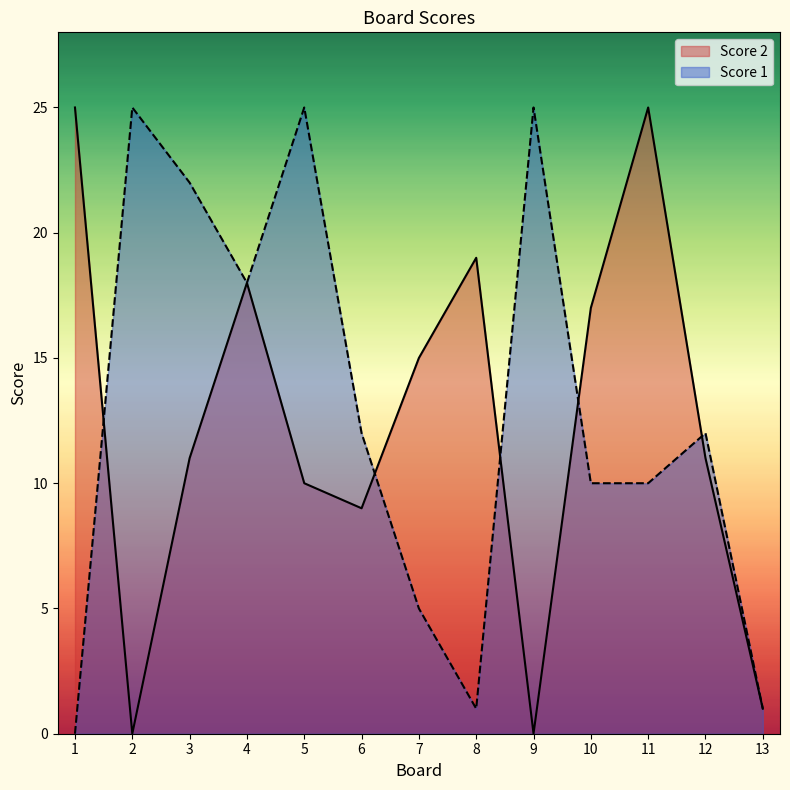

How many series are shown in this chart?

2